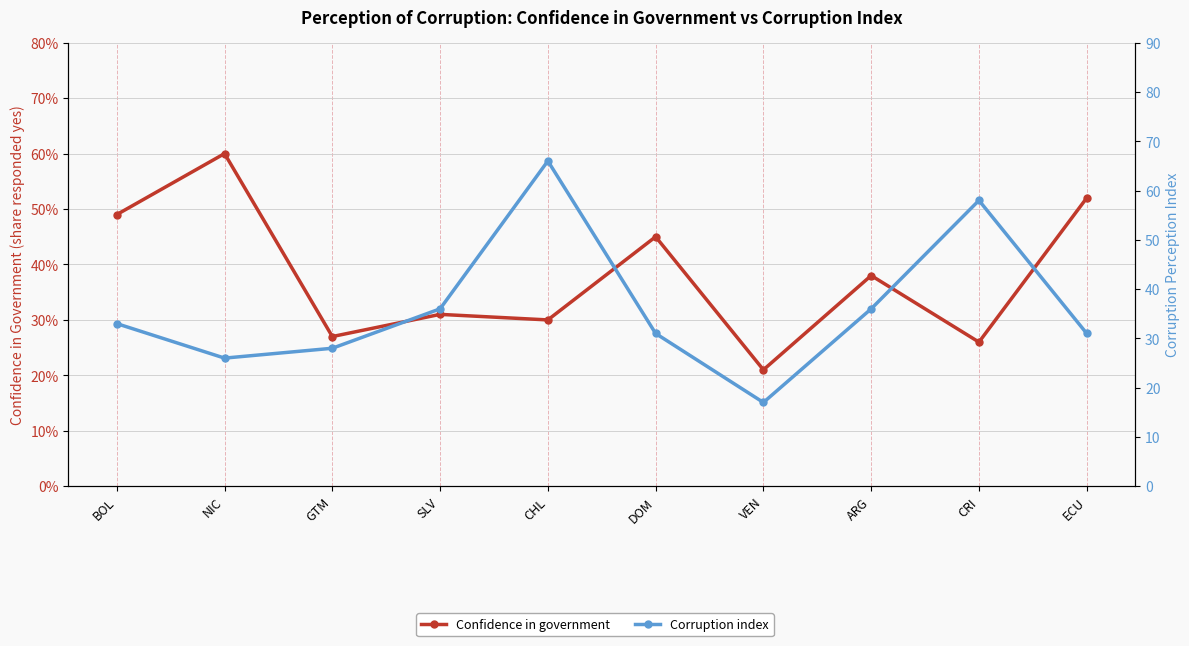

Does the chart display data point markers on the line(s)?

Yes